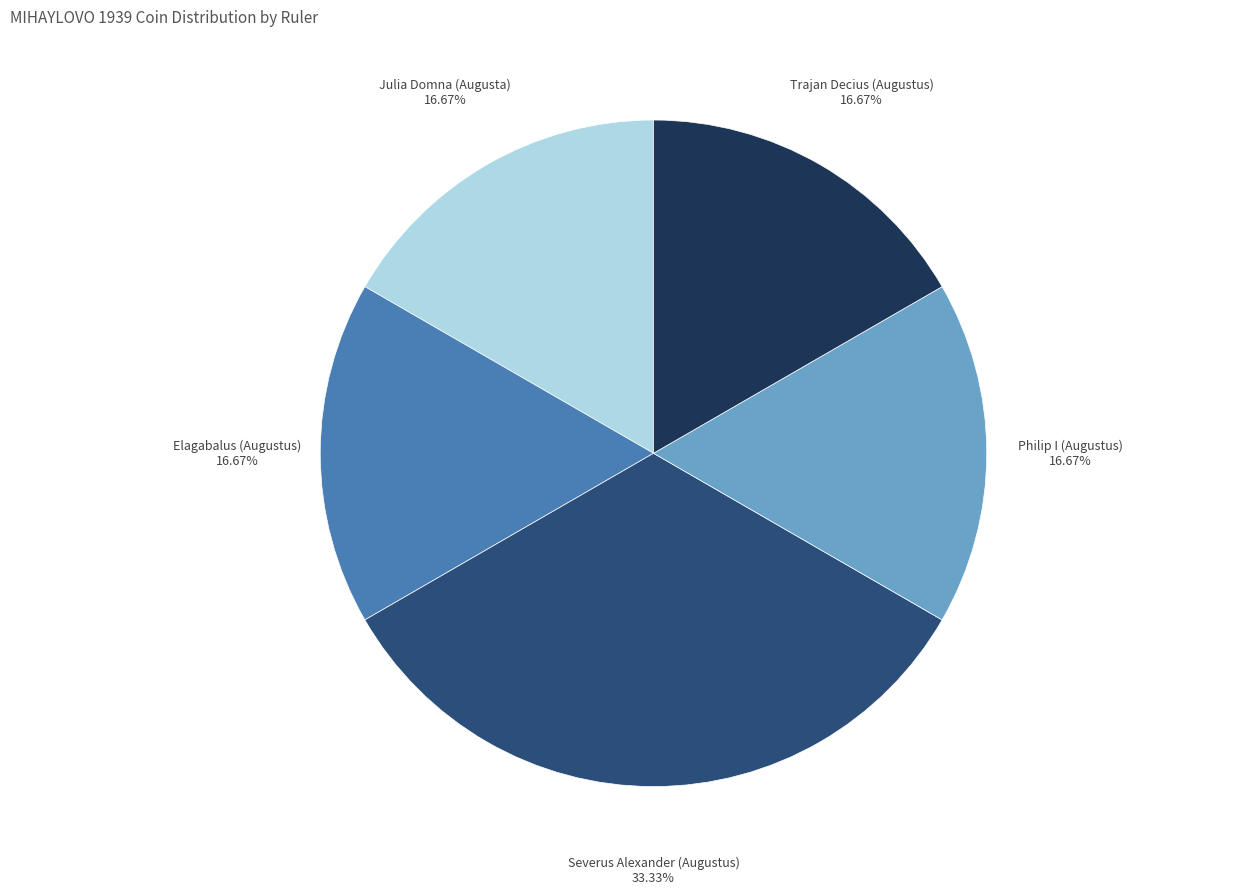

How many segments does this pie chart have?

5